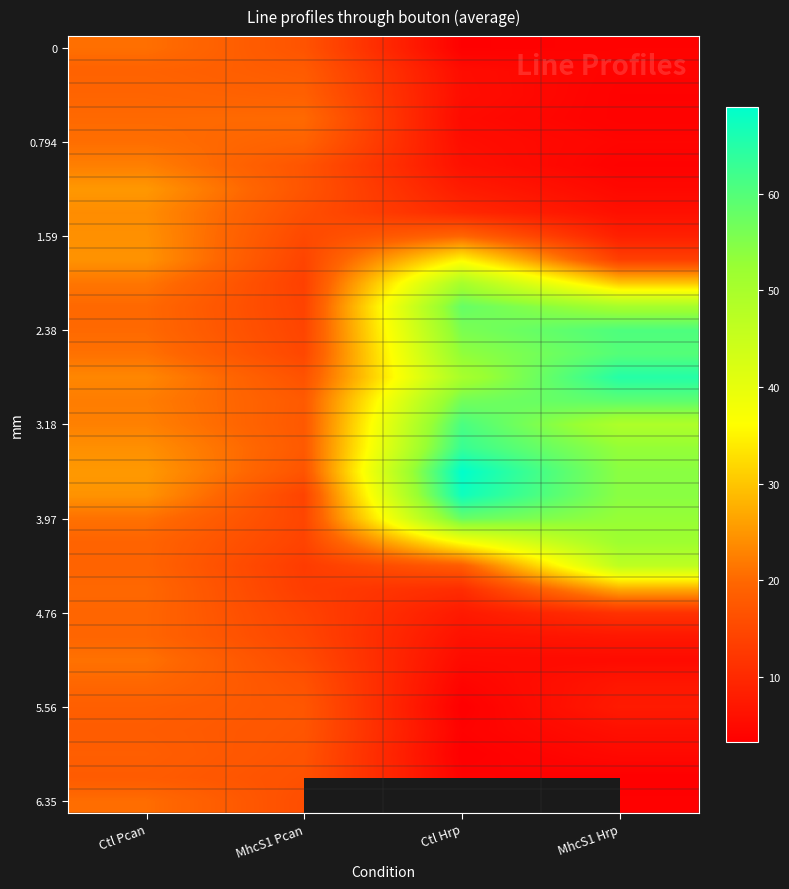

What is the minimum value shown in the chart?

3.3